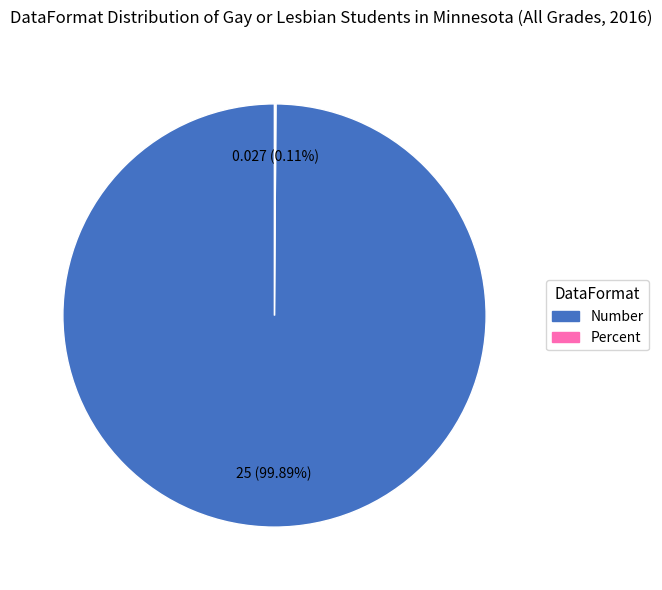

What is the largest slice in the pie chart?

Number